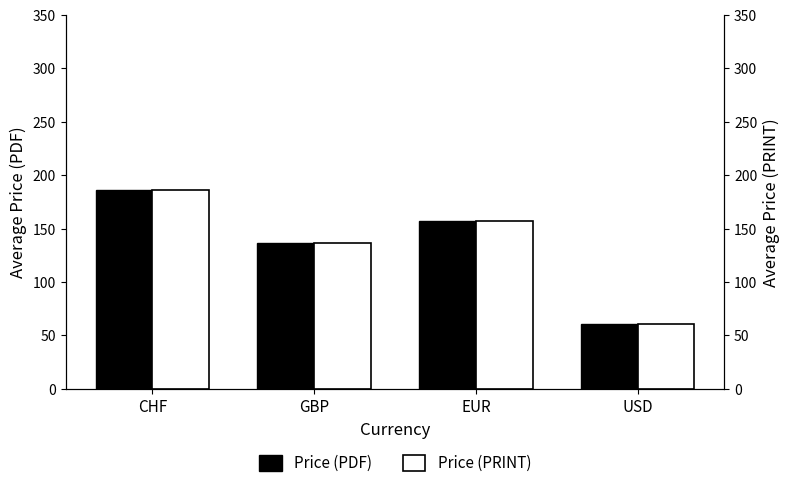

Reading left to right, list all the values displayed in this chart.

Price (PDF): CHF=186.4	GBP=136.3	EUR=157.4	USD=61.0
Price (PRINT): CHF=186.4	GBP=136.3	EUR=157.4	USD=61.0